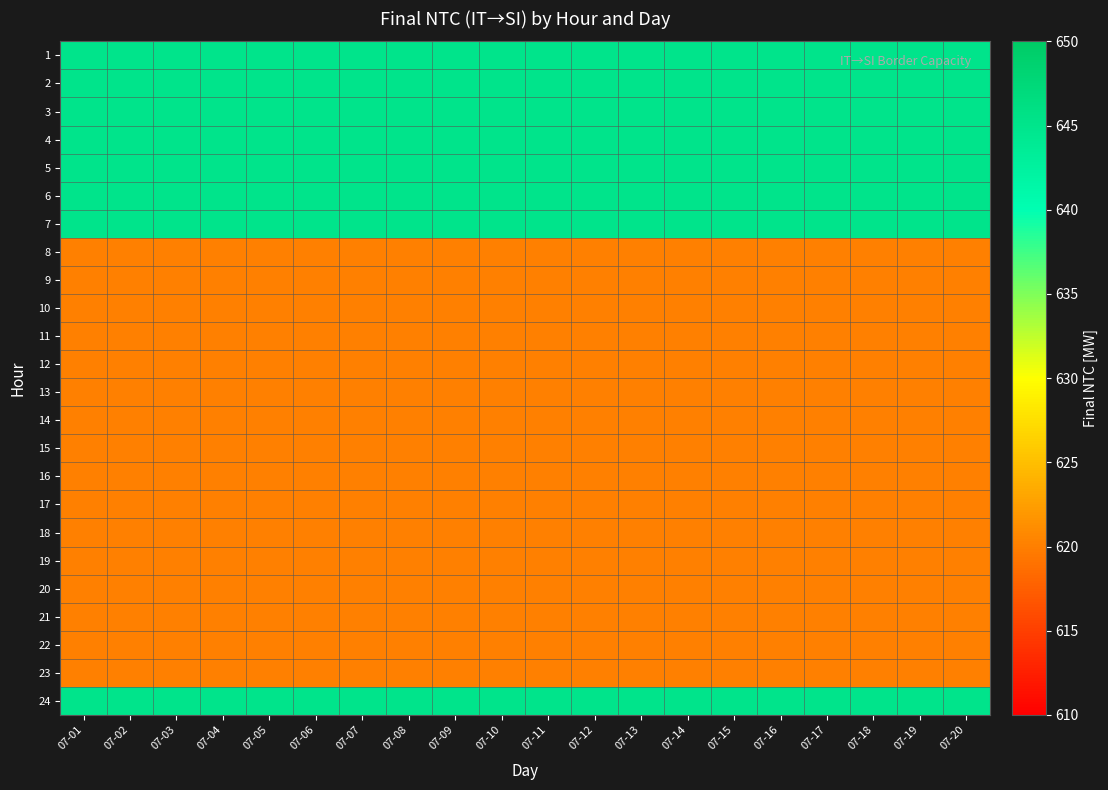

What is the difference between the highest and lowest values at 07-09?

25